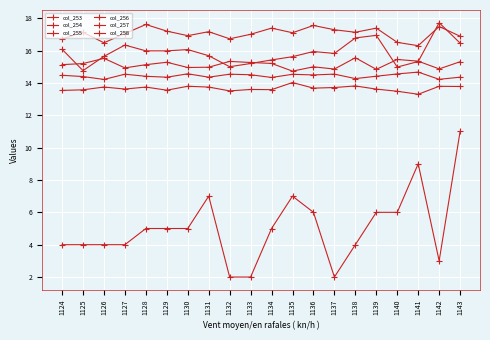

How many interior local peaks does the col_257 series have?

6